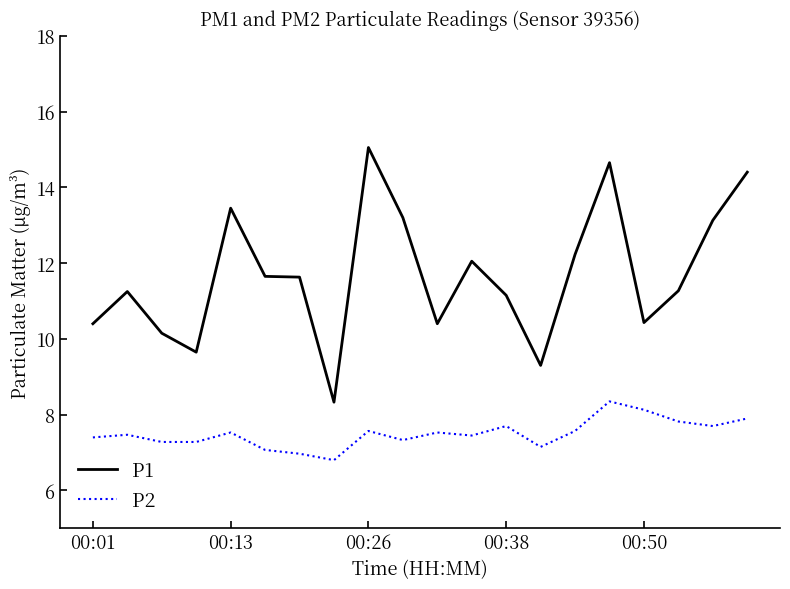

True or false: P1 has more than 2 interior local peaks.

True